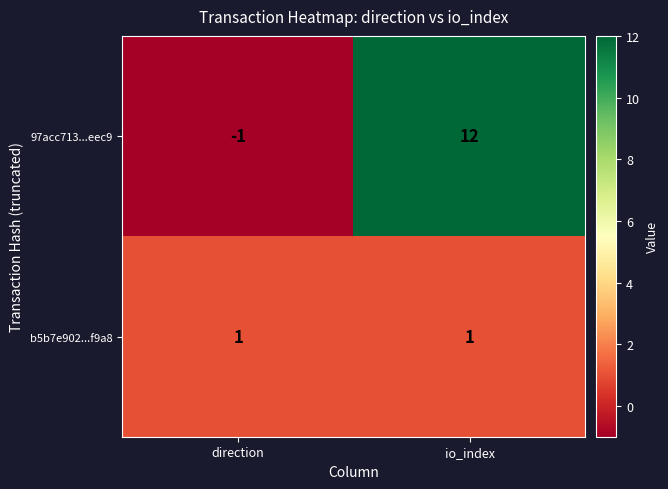

How many series are shown in this chart?

2